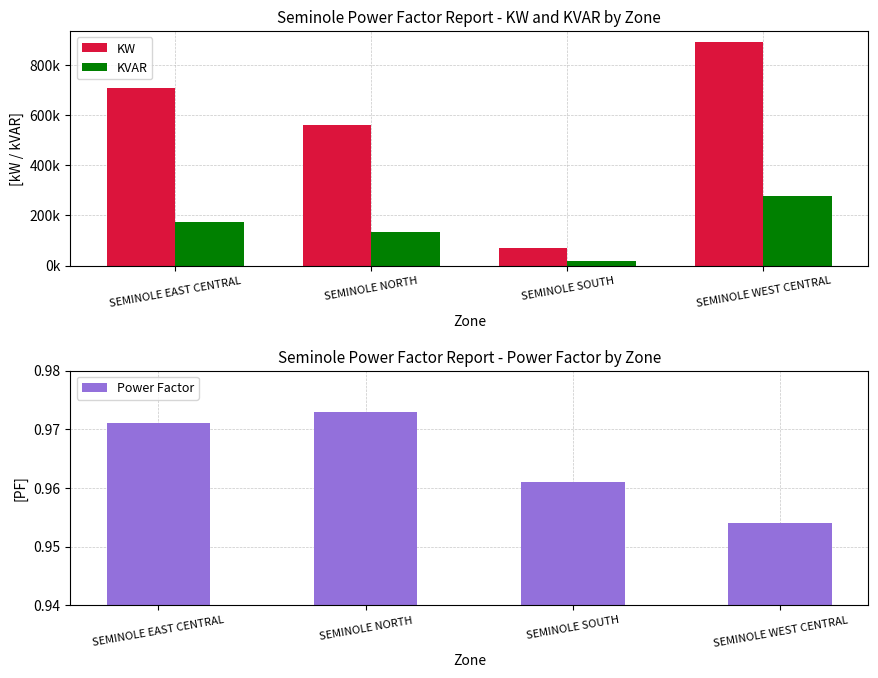

Reading left to right, extract all data points from this chart.

KW: SEMINOLE EAST CENTRAL=708242.7	SEMINOLE NORTH=561971.7	SEMINOLE SOUTH=68514.4	SEMINOLE WEST CENTRAL=891385.3
KVAR: SEMINOLE EAST CENTRAL=175358.7	SEMINOLE NORTH=132419.5	SEMINOLE SOUTH=19705.4	SEMINOLE WEST CENTRAL=278814.0
Power Factor: SEMINOLE EAST CENTRAL=1.0	SEMINOLE NORTH=1.0	SEMINOLE SOUTH=1.0	SEMINOLE WEST CENTRAL=1.0